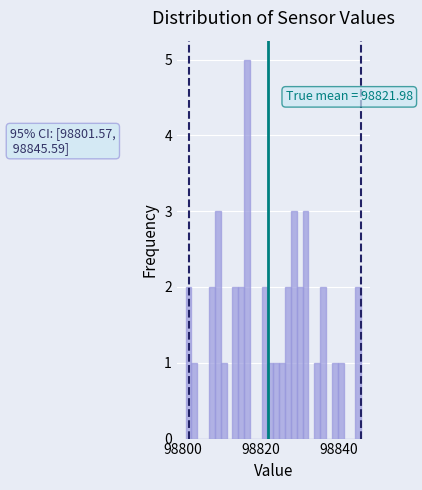

Around what value on the x-axis is the tallest bar? Give the approximate position of its centre, as read against the axis.

98816